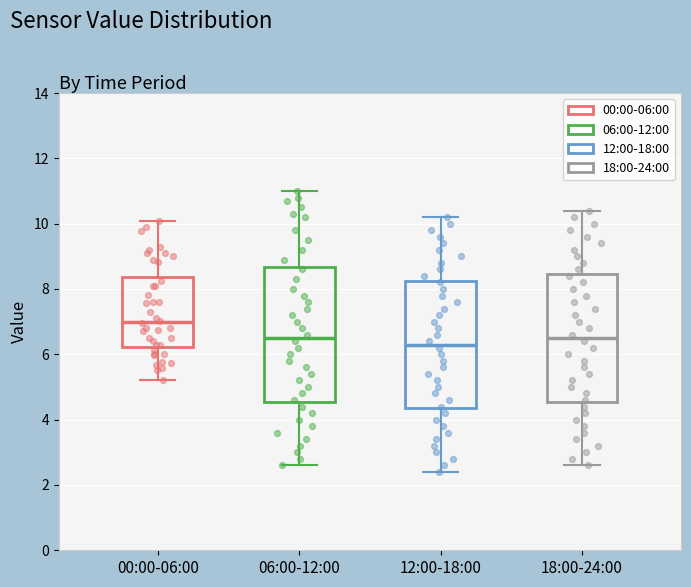

Reading left to right, read every box against the y-axis: the position of its median line, the range the box covers, and the ends of its whiskers. The values are not printed on the chart, so give them approximately, as read against the axis.

00:00-06:00: median 7.0, box 6.2 to 8.4, whiskers 5.2 to 10.0
06:00-12:00: median 6.6, box 4.6 to 8.6, whiskers 2.6 to 11.0
12:00-18:00: median 6.4, box 4.4 to 8.2, whiskers 2.4 to 10.2
18:00-24:00: median 6.6, box 4.6 to 8.4, whiskers 2.6 to 10.4